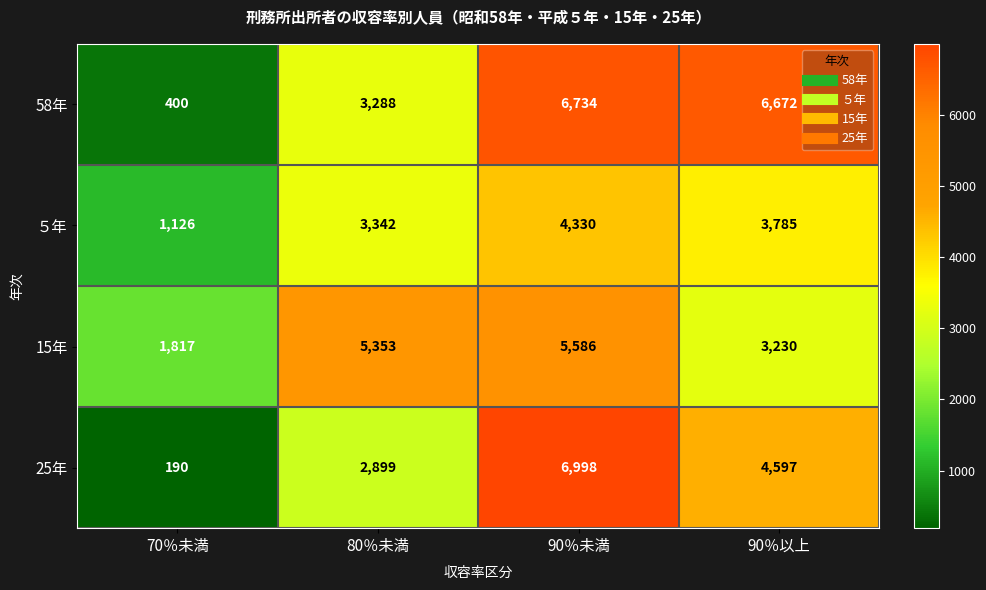

Reading left to right, extract all data points from this chart.

58年: 400	3288	6734	6672
５年: 1126	3342	4330	3785
15年: 1817	5353	5586	3230
25年: 190	2899	6998	4597